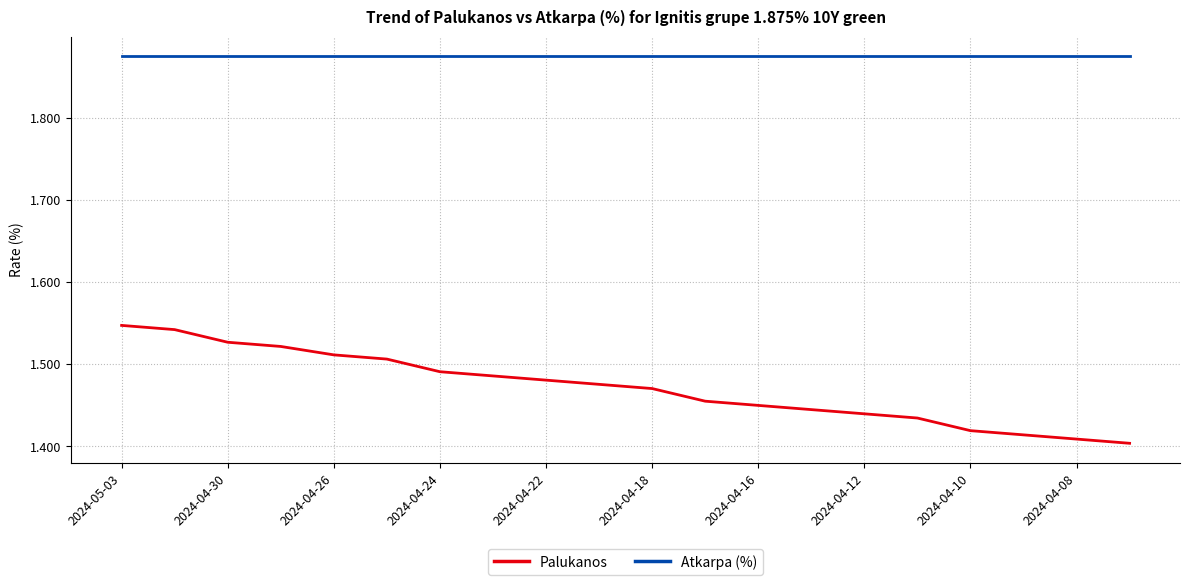

Which series has the widest spread of values?

Palukanos